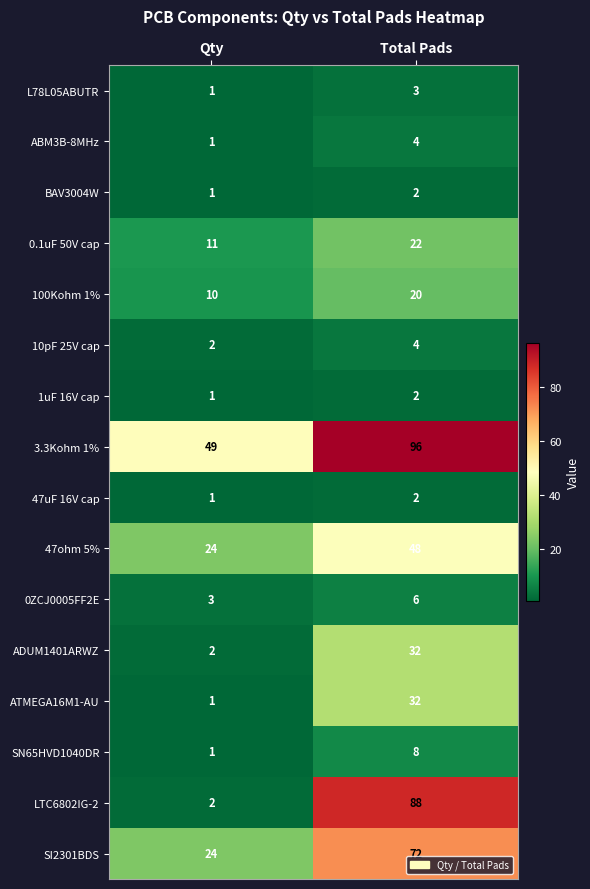

Between Qty and Total Pads, which series saw the biggest shift?

LTC6802IG-2